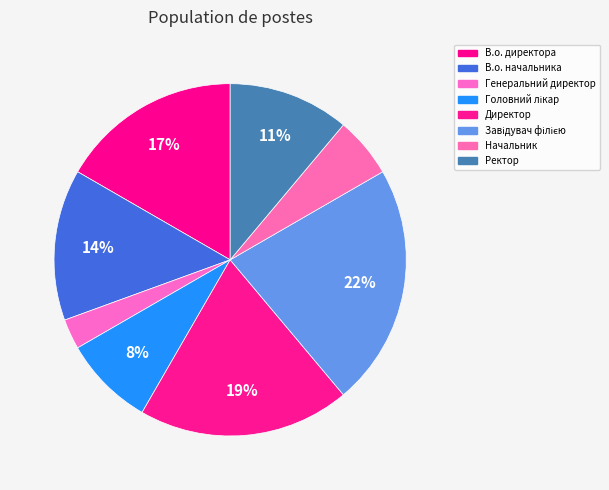

Does any single category account for the majority?

No